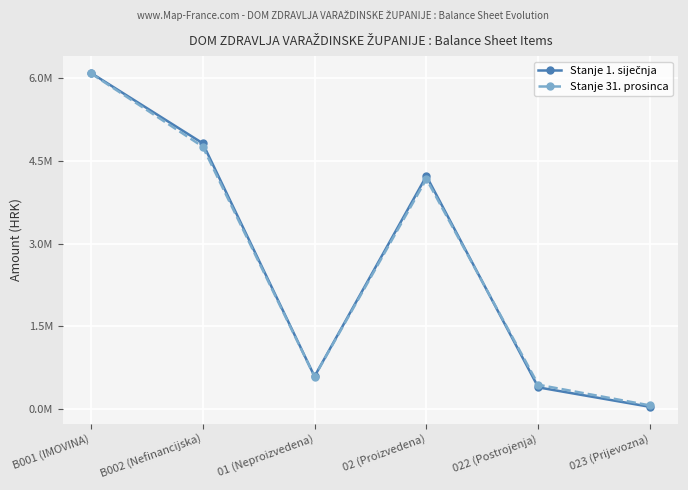

At which category does the chart reach its peak across all series?

B001 (IMOVINA)